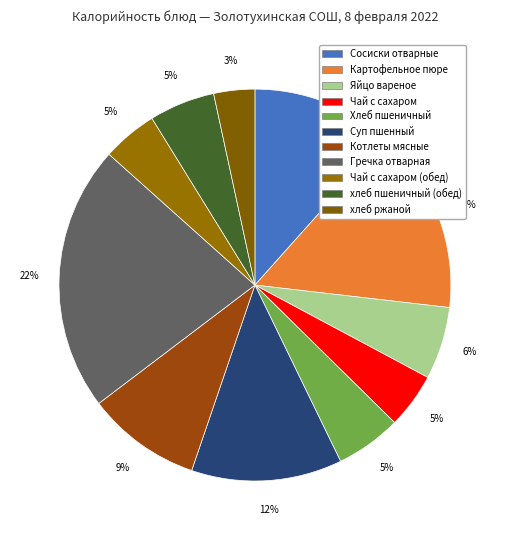

To the nearest percent, what is the difference between the largest and smallest slice percentages?

19%